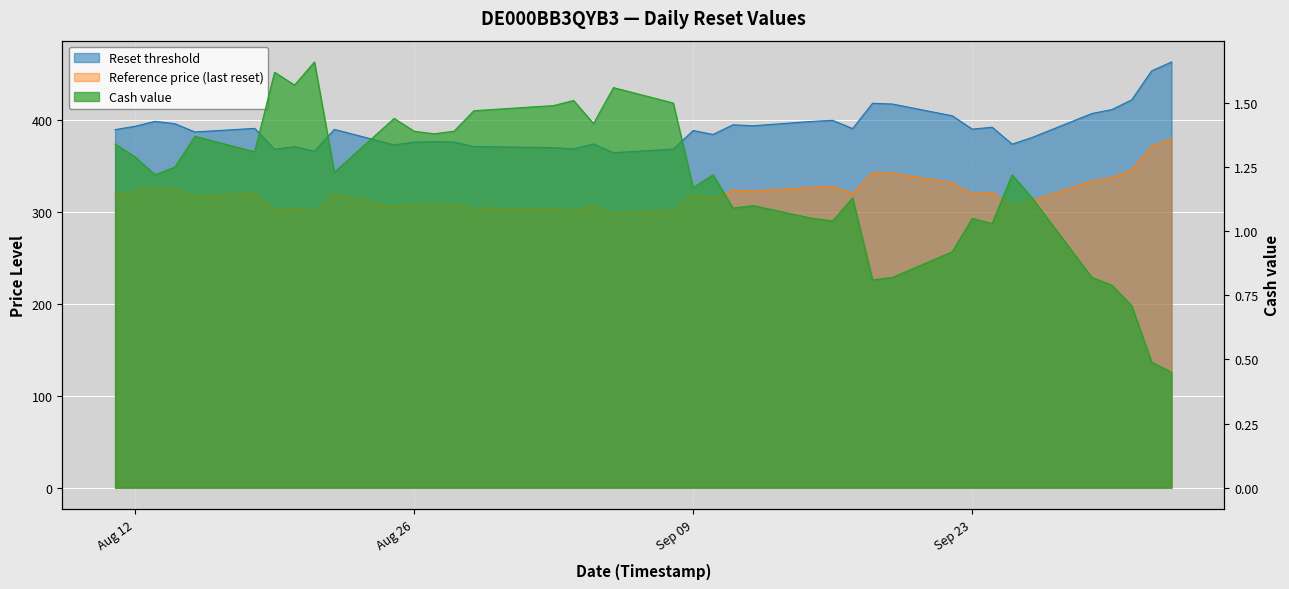

Is it true that Reference price (last reset) equals 327.0 at 2025-09-15?

True